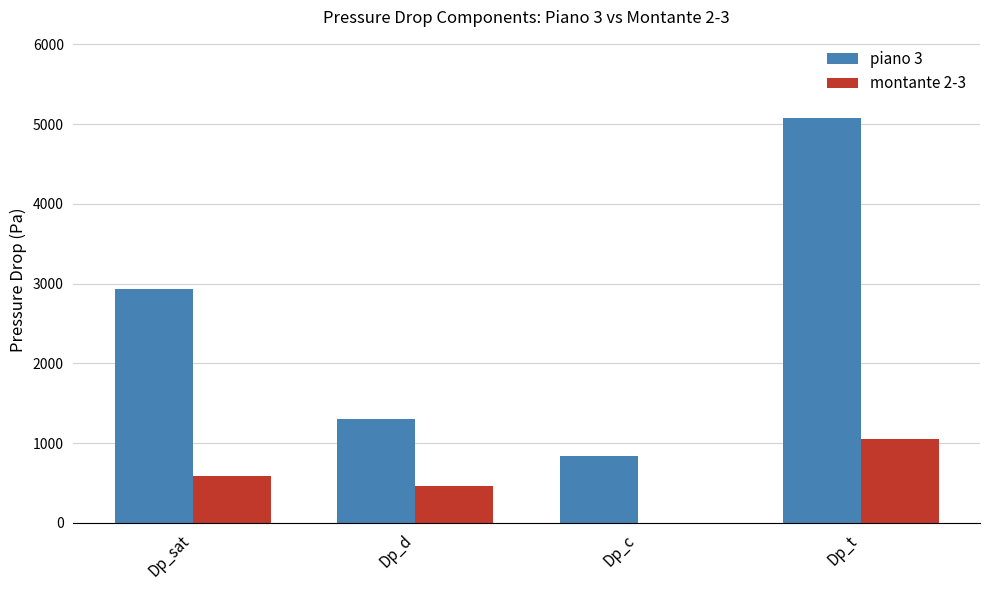

Reading left to right, what are all the values shown in this chart?

piano 3: Dp_sat=2938.8	Dp_d=1305.2	Dp_c=835.2	Dp_t=5079.1
montante 2-3: Dp_sat=590.2	Dp_d=457.6	Dp_c=0.0	Dp_t=1047.8